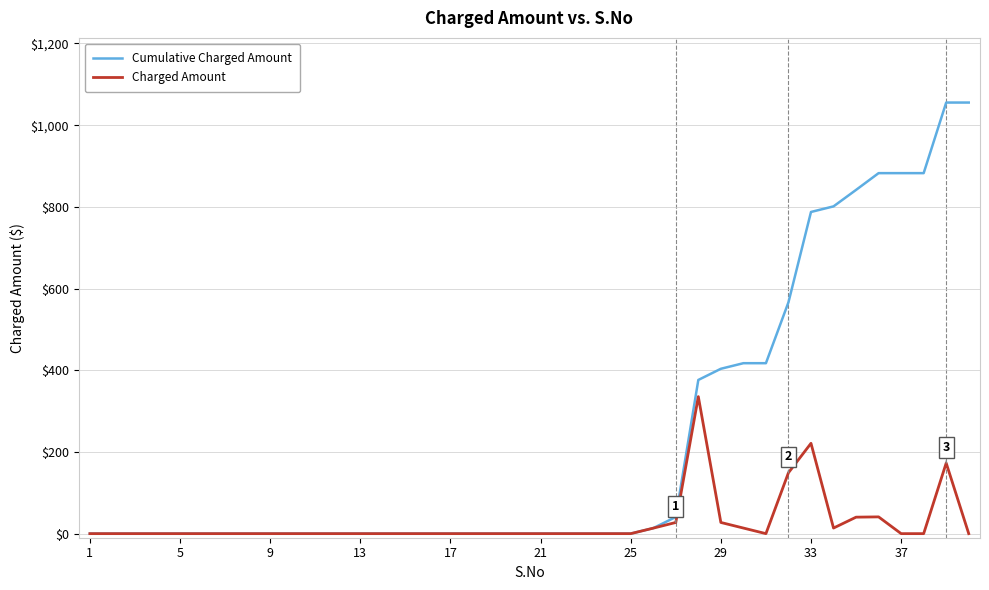

Does the chart have visible grid lines?

Yes